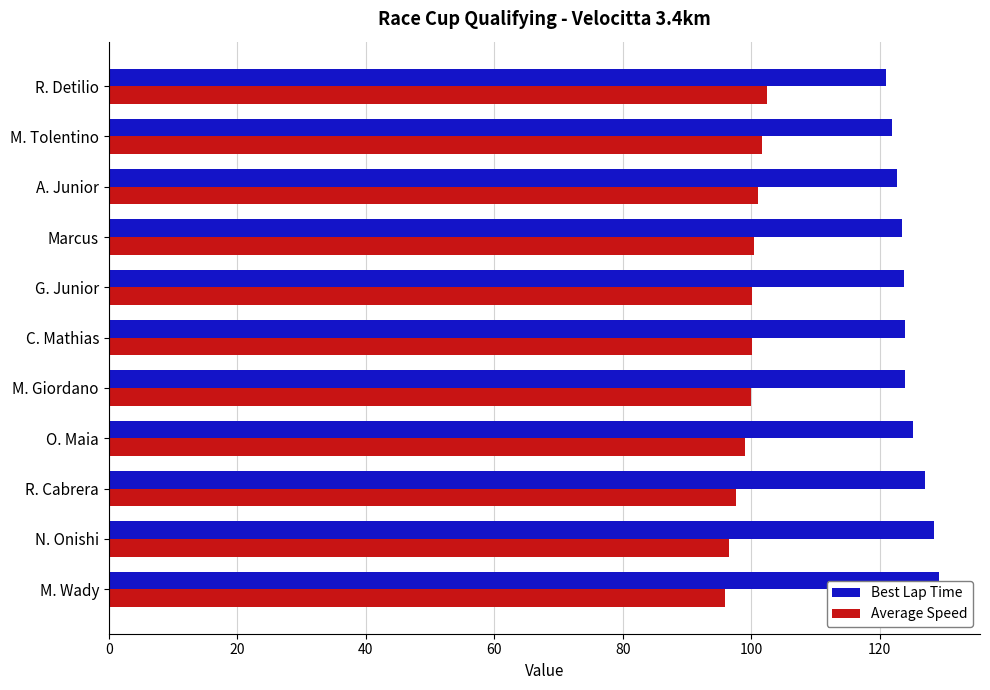

Rank the series by their maximum value, from lowest to highest.

Average Speed, Best Lap Time